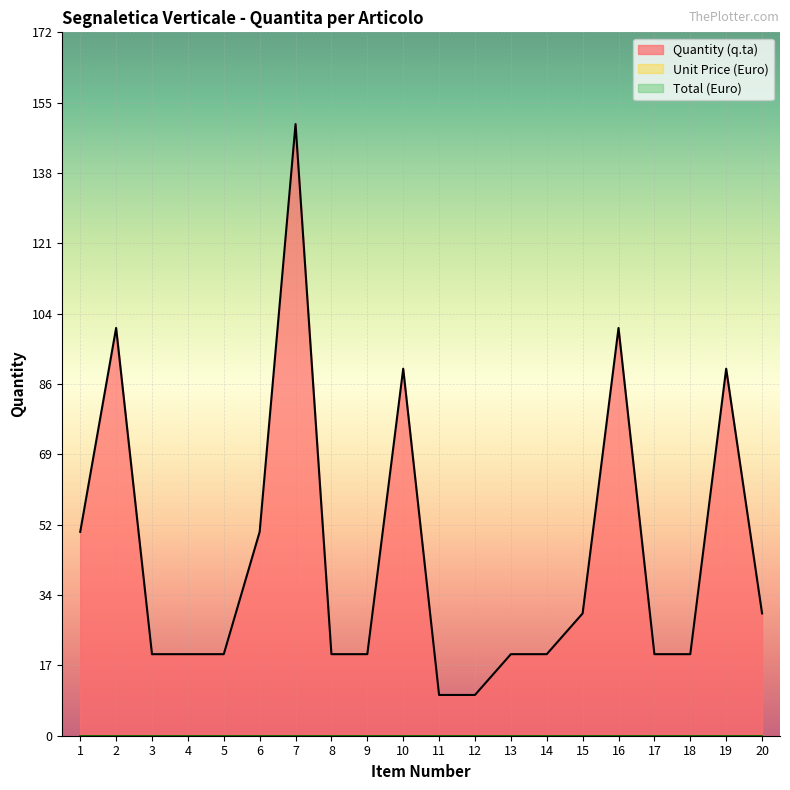

The Quantity (q.ta) series shows 62 at 10. True or false?

False